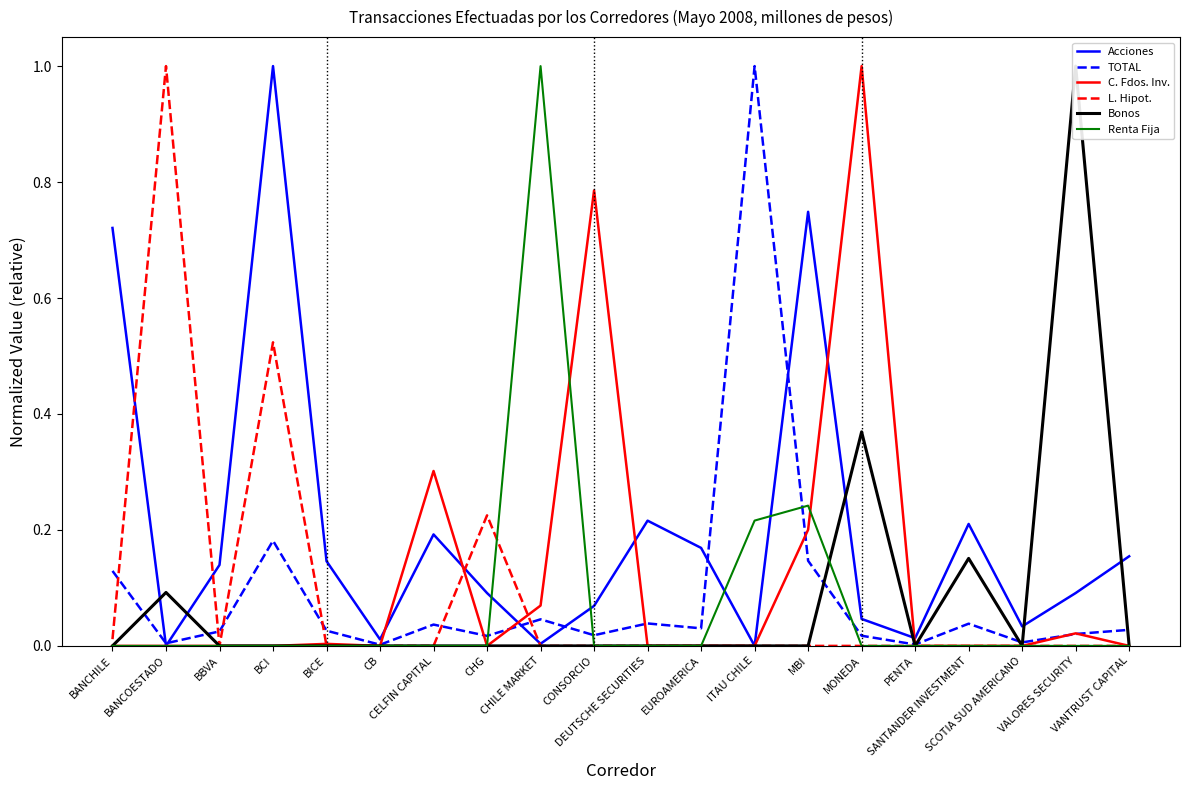

Does the chart have visible grid lines?

No